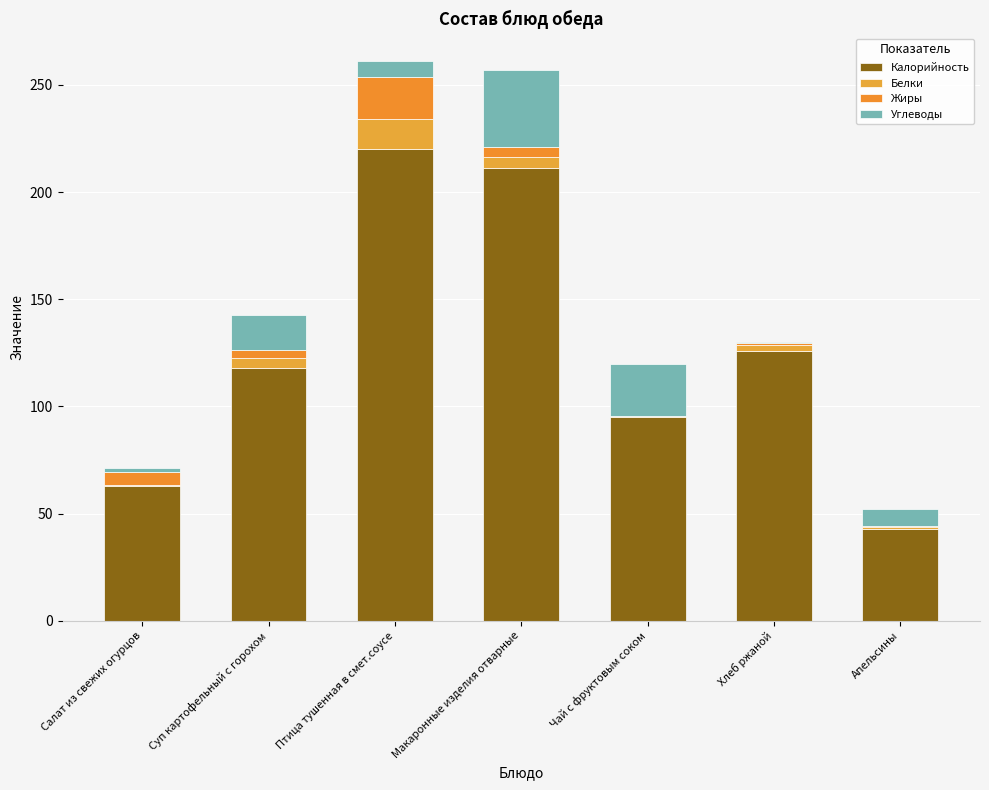

True or false: Жиры has a value of 2.2 at Суп картофельный с горохом.

False